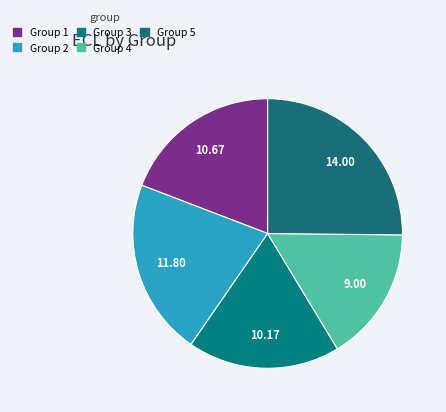

Count the number of slices in the pie.

5